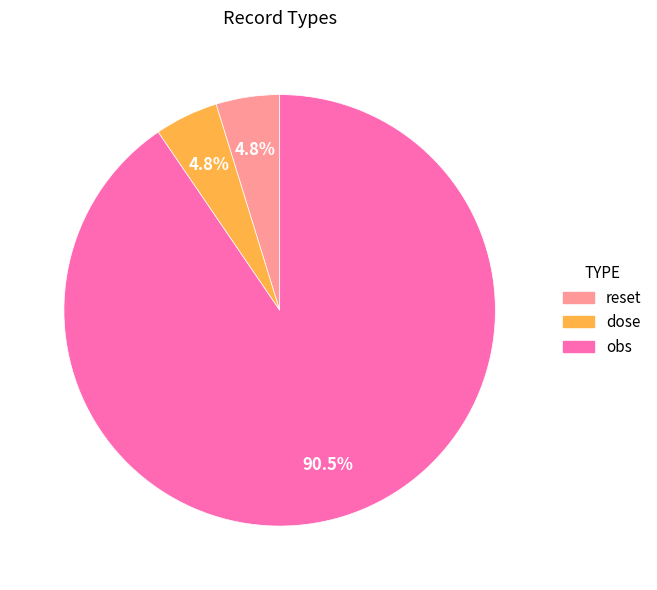

To the nearest percent, what is the combined percentage of obs and reset?

95%